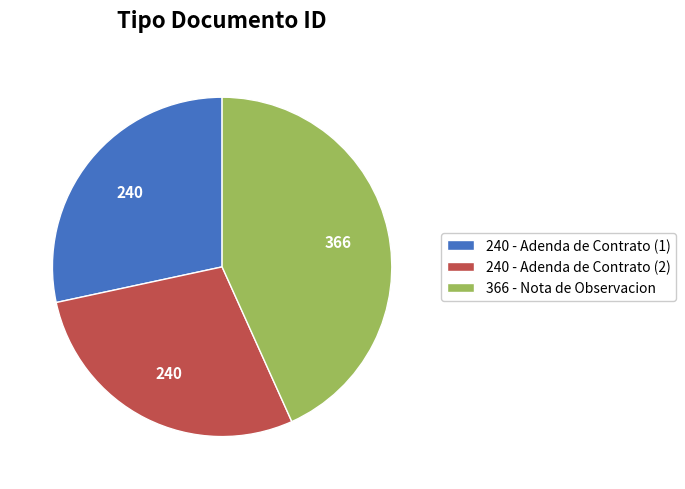

Does any single category account for the majority?

No